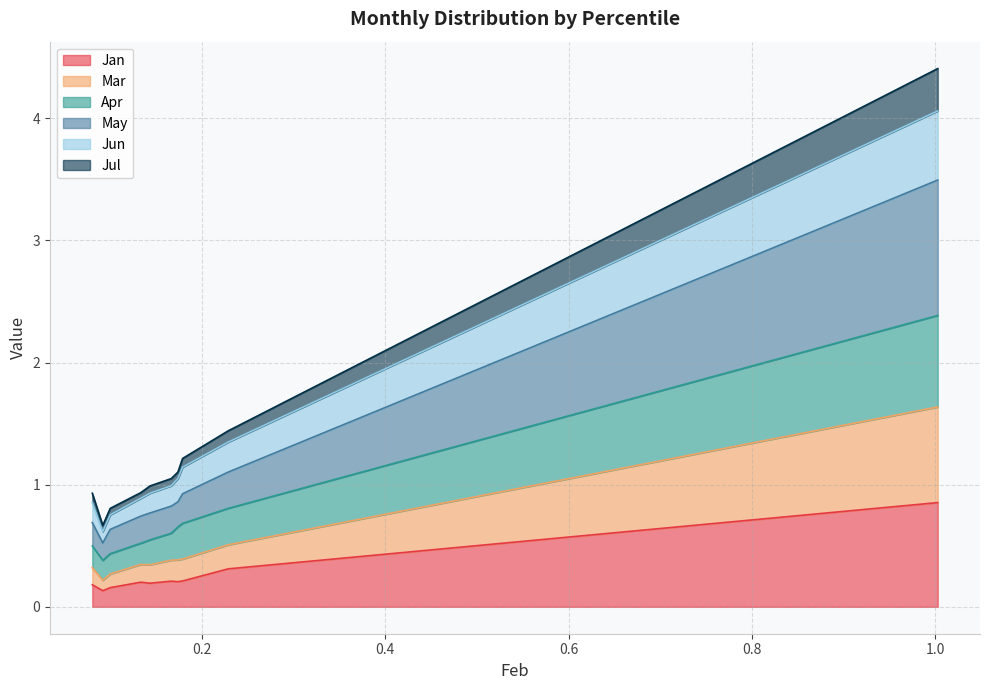

What is the value of the Mar point at the 8th from the left?

0.4